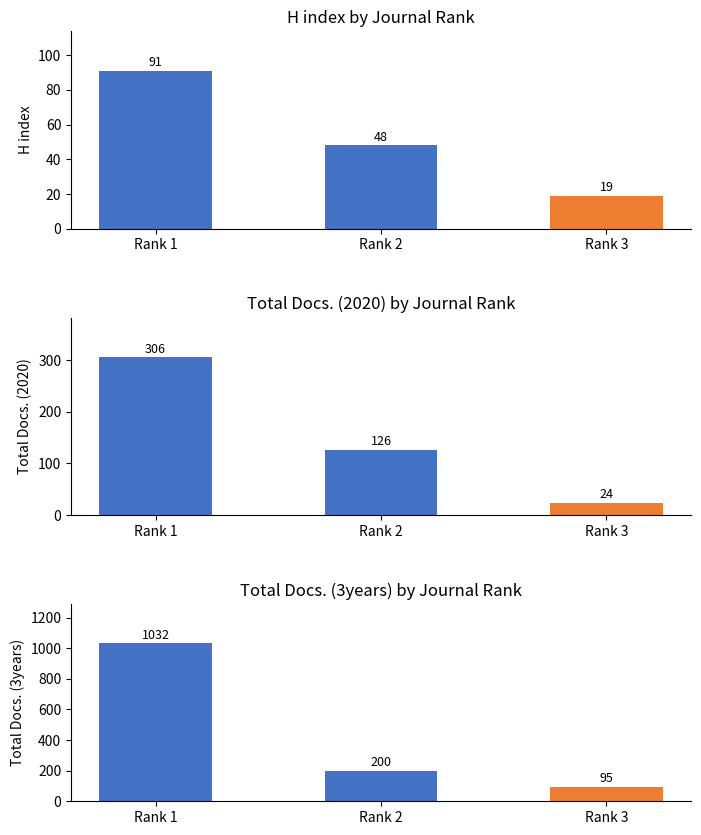

At which category is the sum across all series the highest?

Rank 1